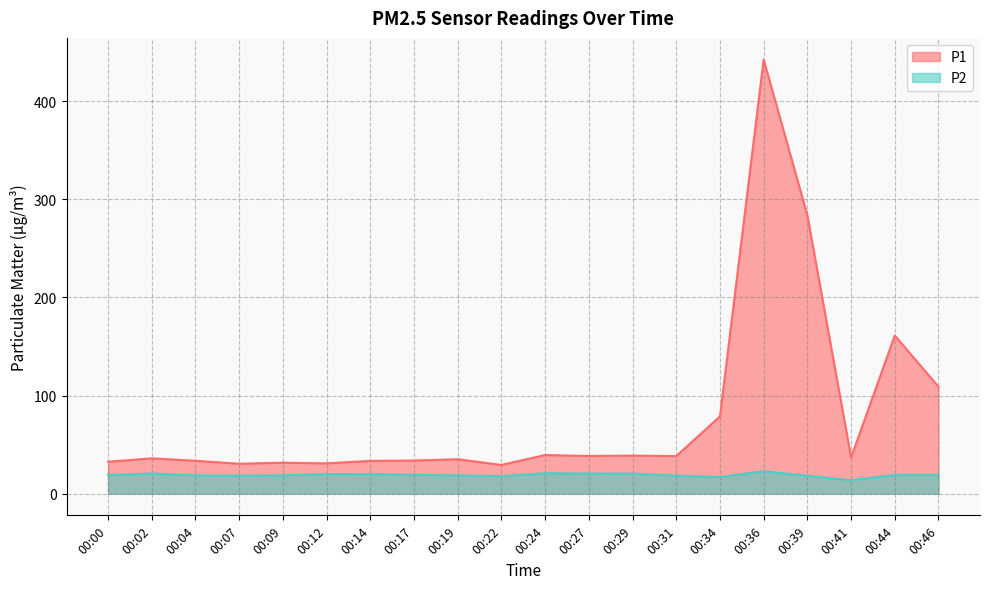

Does the chart display data point markers on the line(s)?

No